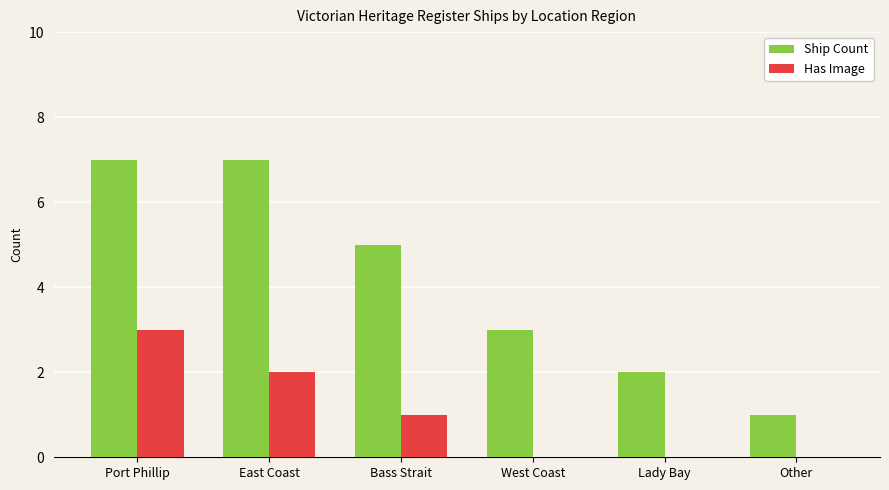

What is the maximum value shown in the chart?

7